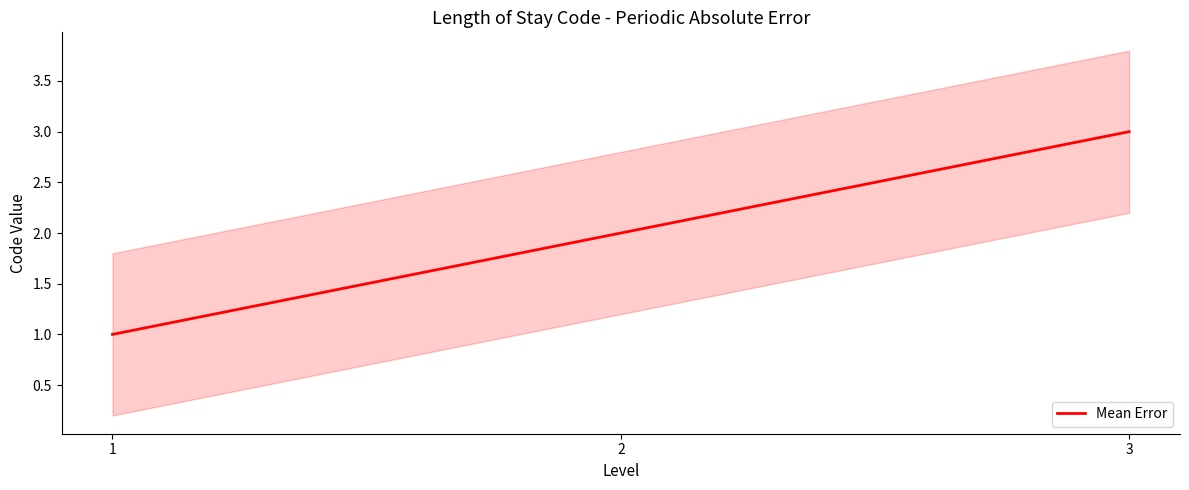

List the labels in order of value, smallest first.

1, 2, 3